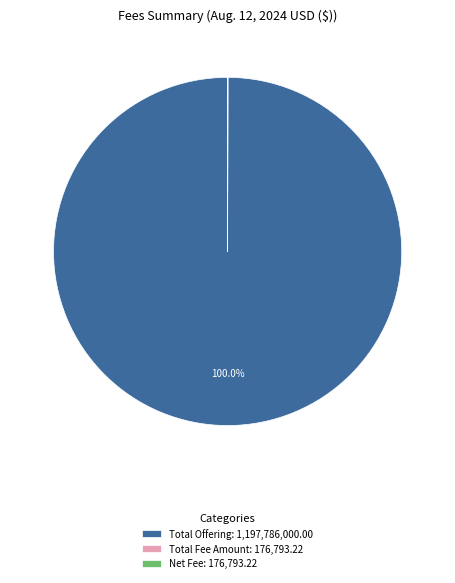

What is the majority slice?

Total Offering